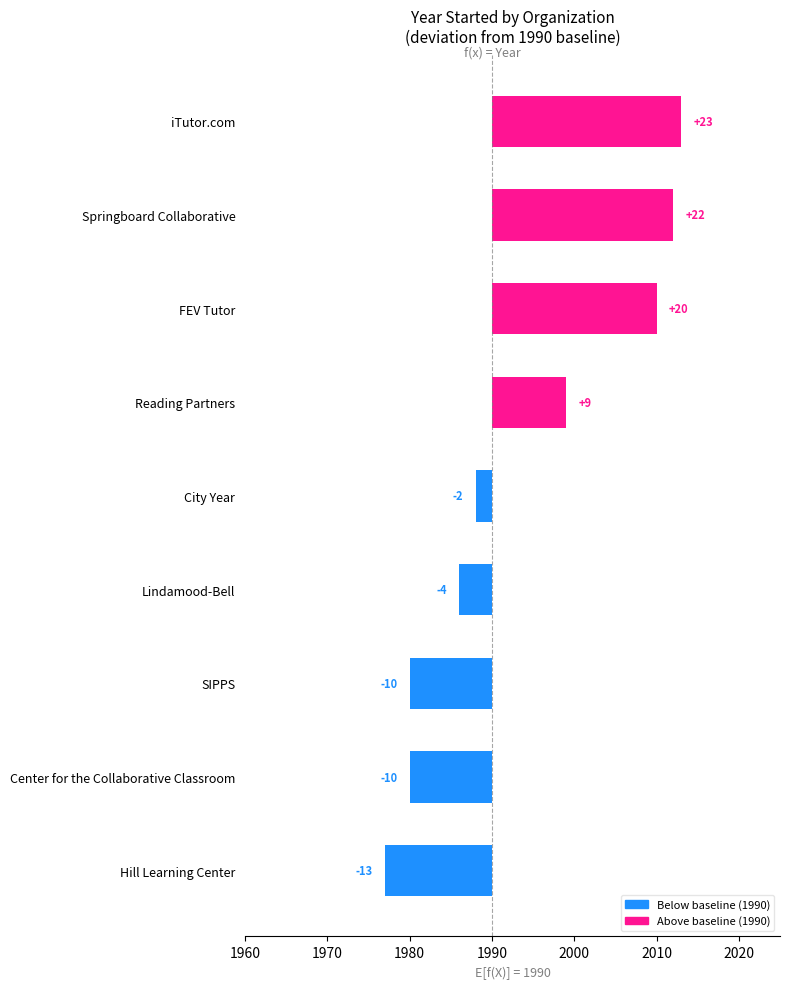

What is the sum of all values?

35